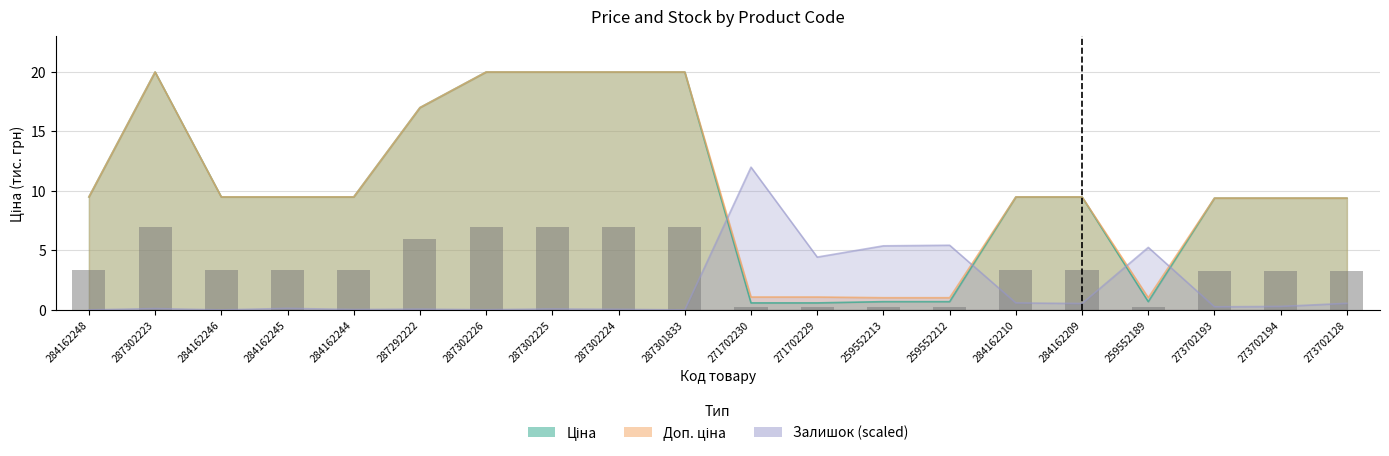

How many series are shown in this chart?

3